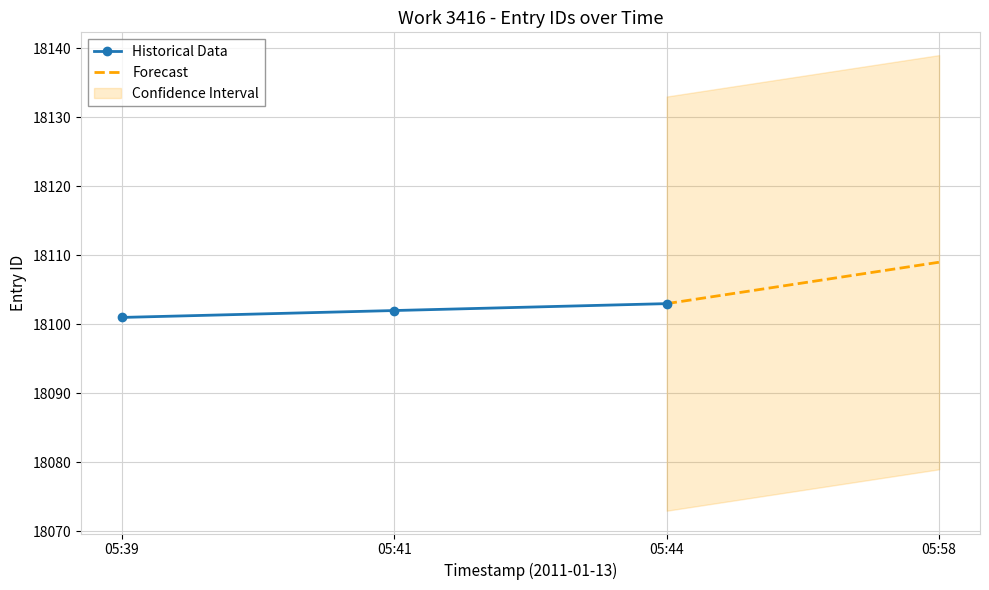

The chart shows a value of 11098 at 2011-01-13 05:39:14. True or false?

False